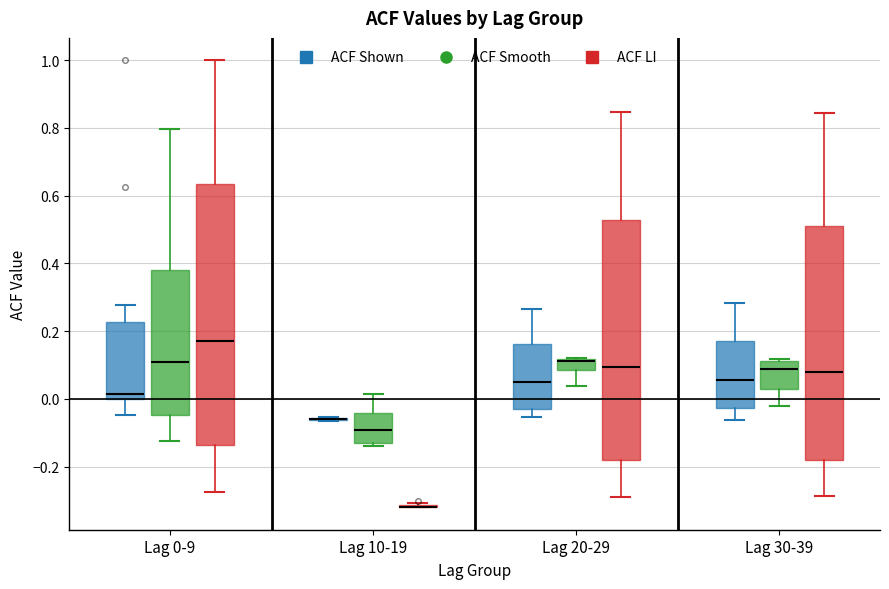

Reading left to right, transcribe this box plot: for each box, give where its median line is, the range the box spans, and where its two whiskers end, as read against the y-axis. The values are not printed on the chart, so give them approximately, as read against the axis.

Lag 0-9 (ACF Shown): median 0.02, box 0.00 to 0.22, whiskers -0.04 to 0.28
Lag 0-9 (ACF Smooth): median 0.12, box -0.04 to 0.38, whiskers -0.12 to 0.80
Lag 0-9 (ACF LI): median 0.18, box -0.14 to 0.64, whiskers -0.28 to 1.00
Lag 10-19 (ACF Shown): box collapsed to a line at -0.06, whiskers -0.06 to -0.06
Lag 10-19 (ACF Smooth): median -0.10, box -0.12 to -0.04, whiskers -0.14 to 0.02
Lag 10-19 (ACF LI): box collapsed to a line at -0.32, whiskers -0.32 to -0.30
Lag 20-29 (ACF Shown): median 0.06, box -0.04 to 0.16, whiskers -0.06 to 0.26
Lag 20-29 (ACF Smooth): median 0.12 (drawn on the box's upper edge), box 0.08 to 0.12, whiskers 0.04 to 0.12
Lag 20-29 (ACF LI): median 0.10, box -0.18 to 0.52, whiskers -0.28 to 0.84
Lag 30-39 (ACF Shown): median 0.06, box -0.02 to 0.18, whiskers -0.06 to 0.28
Lag 30-39 (ACF Smooth): median 0.08, box 0.02 to 0.12, whiskers -0.02 to 0.12
Lag 30-39 (ACF LI): median 0.08, box -0.18 to 0.52, whiskers -0.28 to 0.84